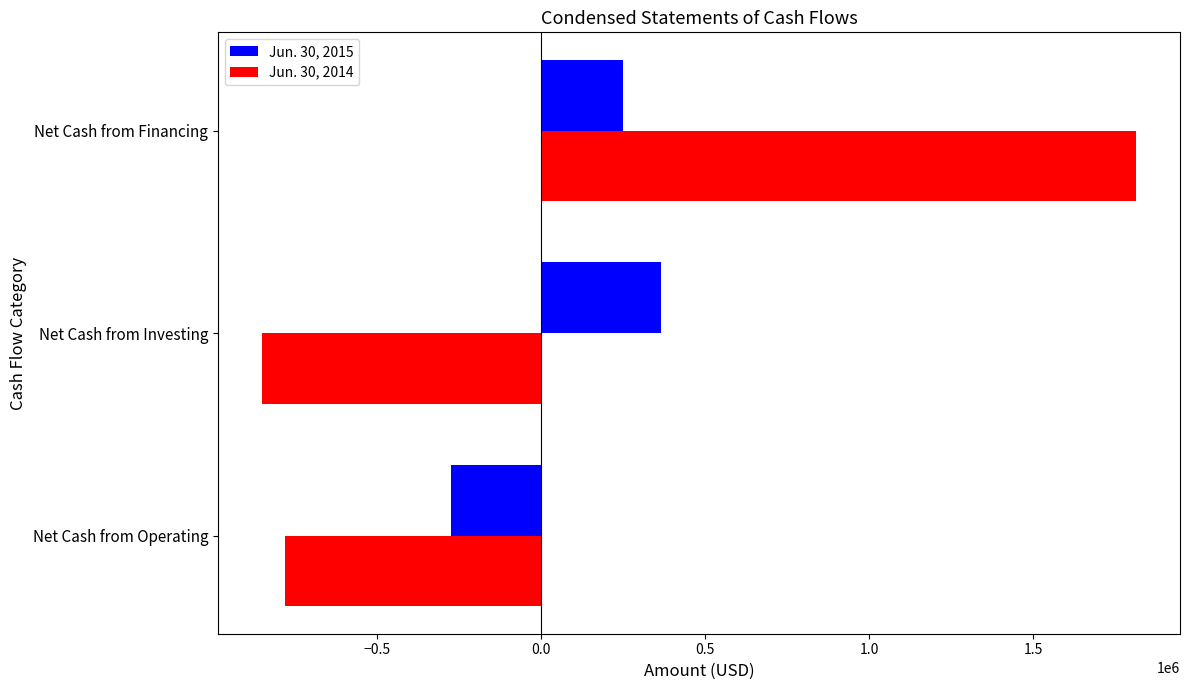

Which series has the largest range (max minus min)?

Jun. 30, 2014